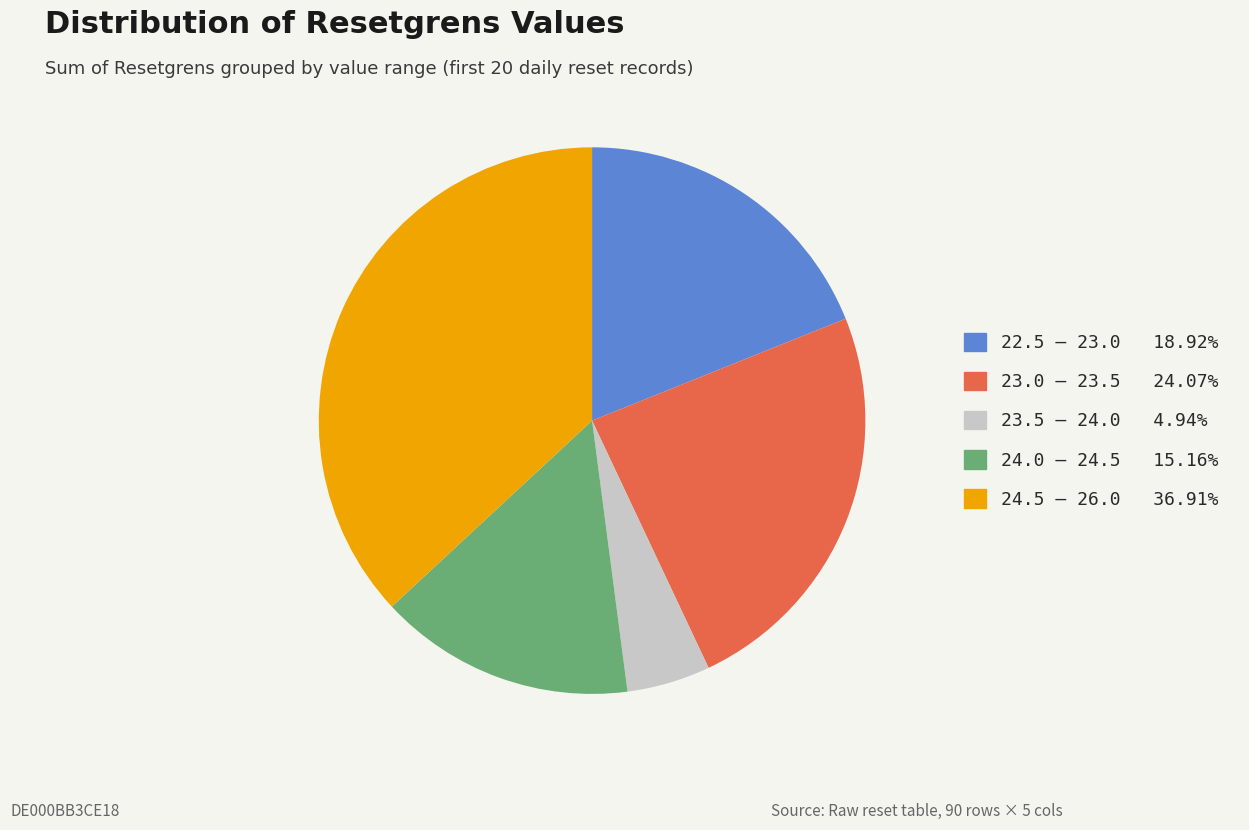

Is there any slice that represents more than half of the pie?

No